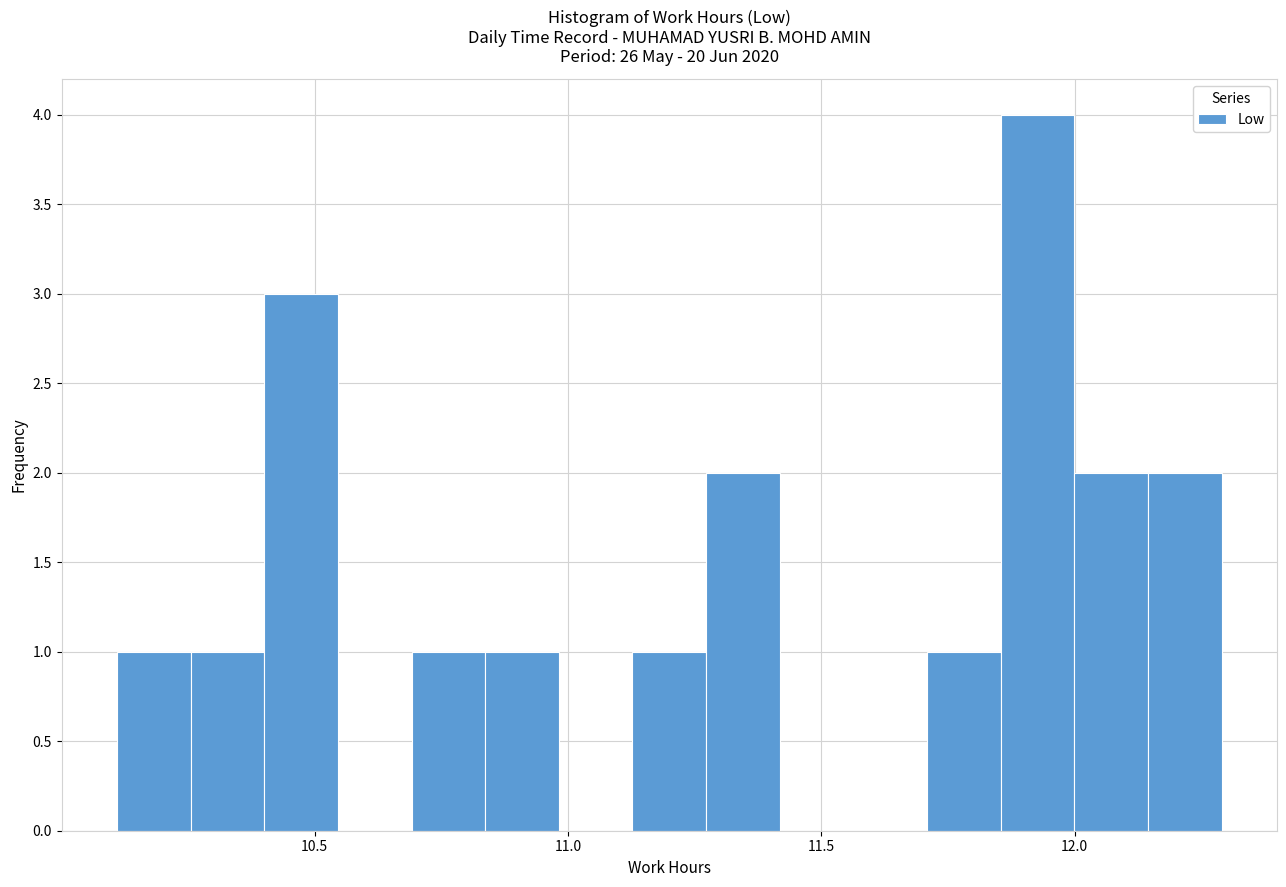

Around what value on the x-axis is the tallest bar? Give the approximate position of its centre, as read against the axis.

11.95